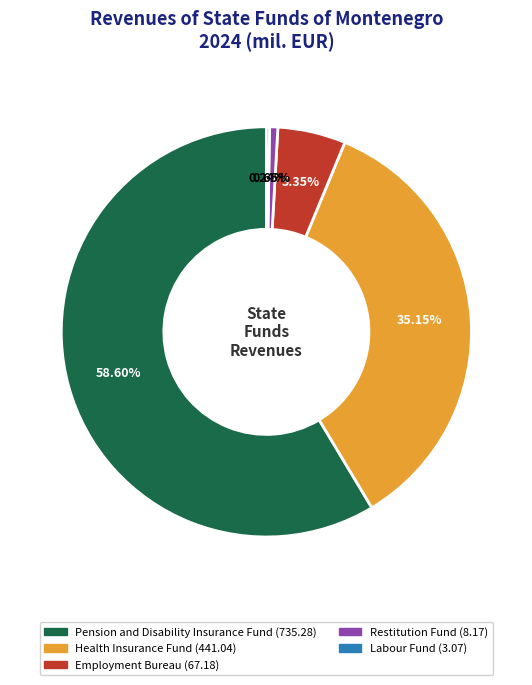

To the nearest percent, what is the difference between the largest and smallest slice percentages?

58%